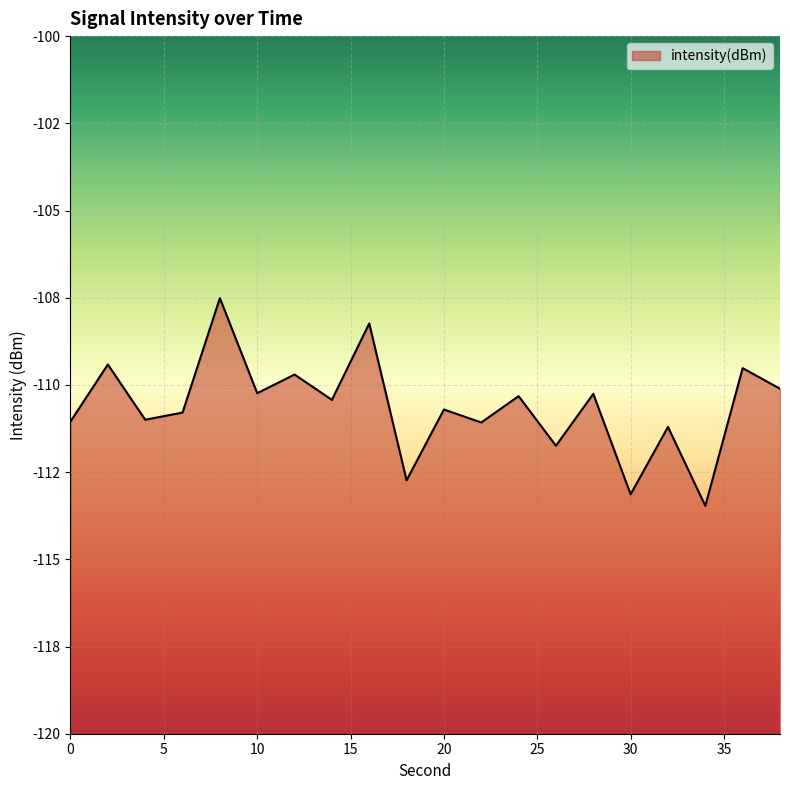

List the labels in order of value, smallest first.

34, 30, 18, 26, 32, 22, 0, 4, 6, 20, 14, 24, 28, 10, 38, 12, 36, 2, 16, 8